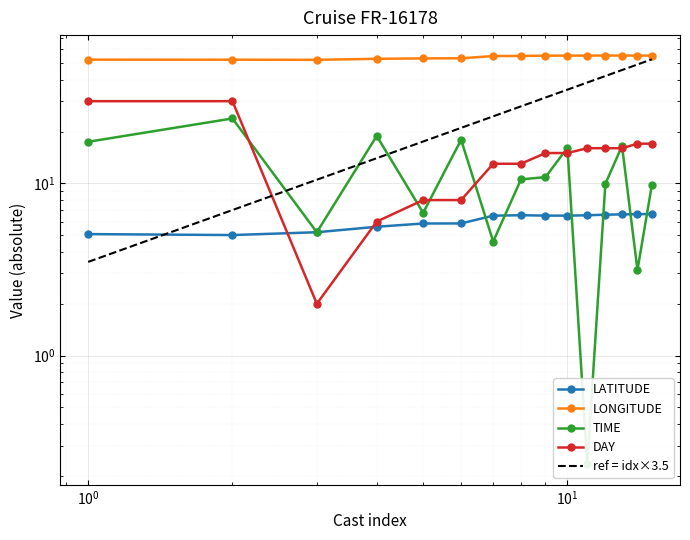

True or false: LONGITUDE and LATITUDE cross at least once.

False